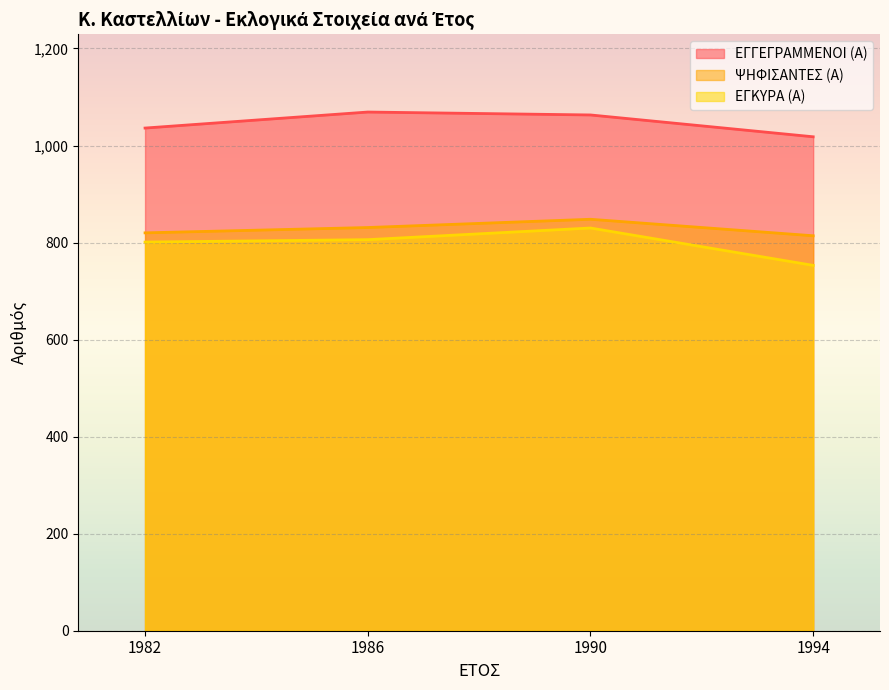

Rank the series at 1994 from lowest to highest value.

ΕΓΚΥΡΑ (Α), ΨΗΦΙΣΑΝΤΕΣ (Α), ΕΓΓΕΓΡΑΜΜΕΝΟΙ (Α)